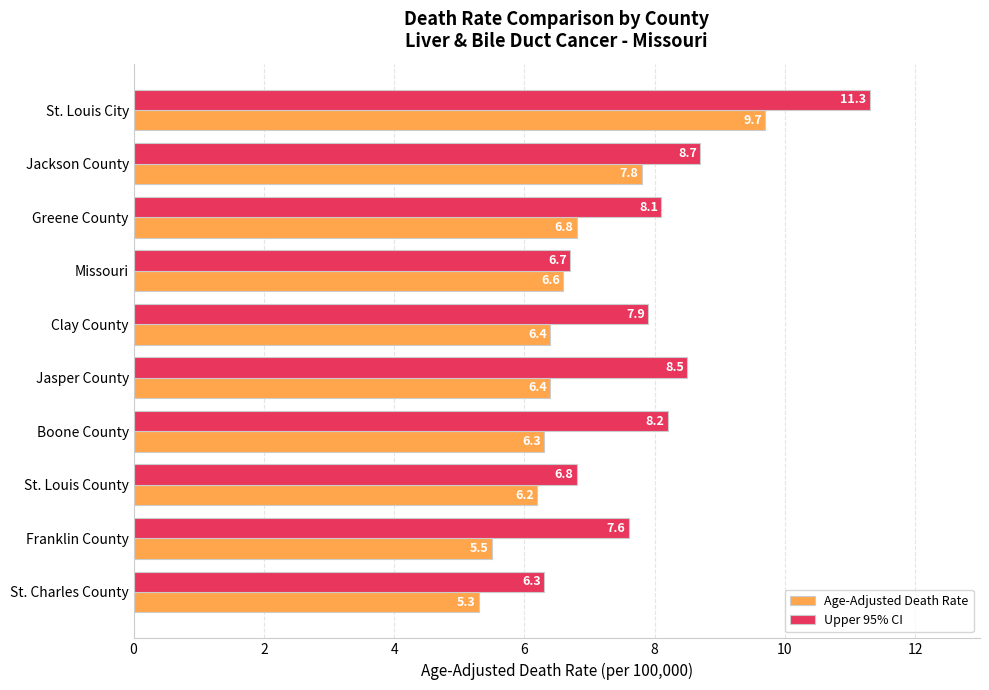

At which label does Age-Adjusted Death Rate reach its minimum?

St. Charles County